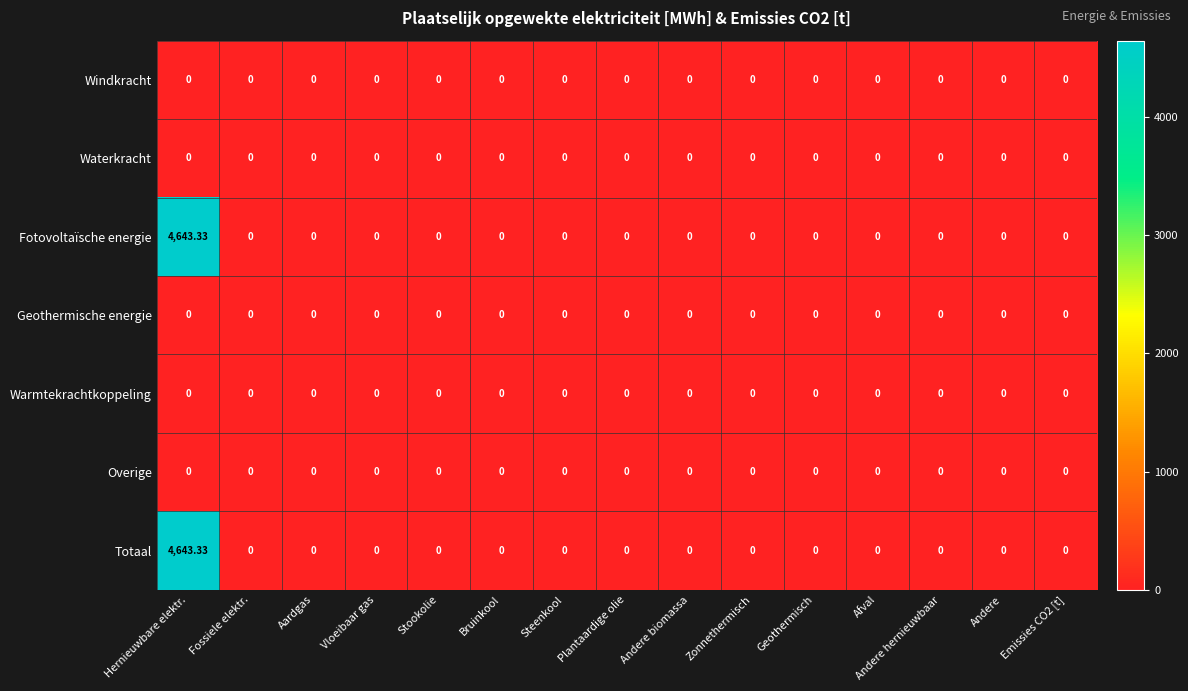

At which category is the sum across all series the highest?

Hernieuwbare elektr.